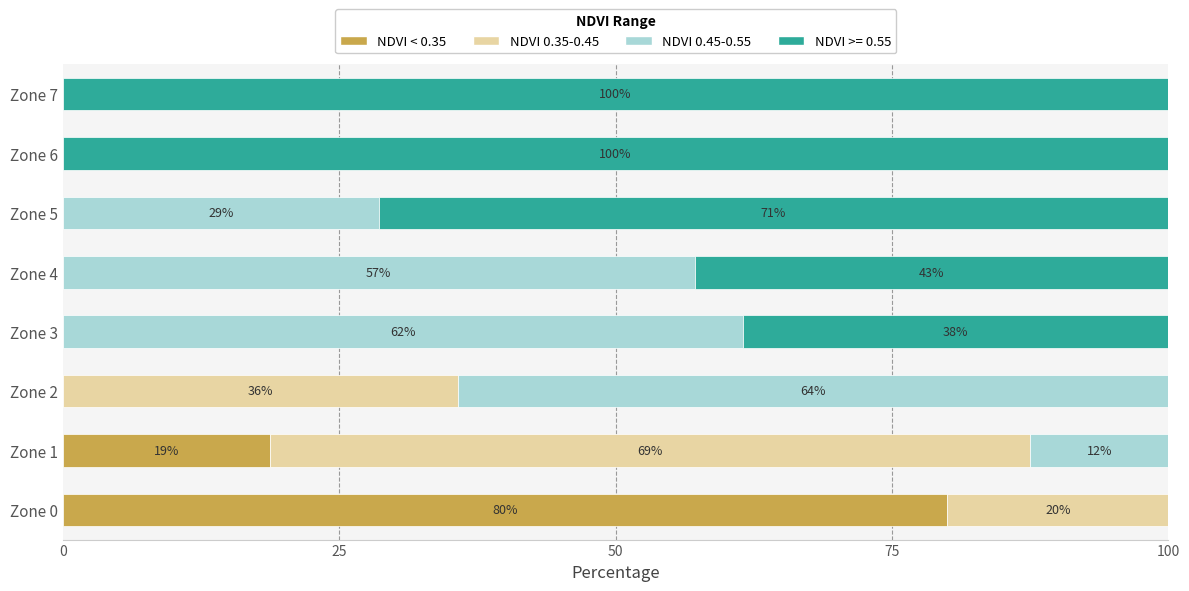

True or false: NDVI < 0.35 has a value of -29.5 at Zone 2.

False